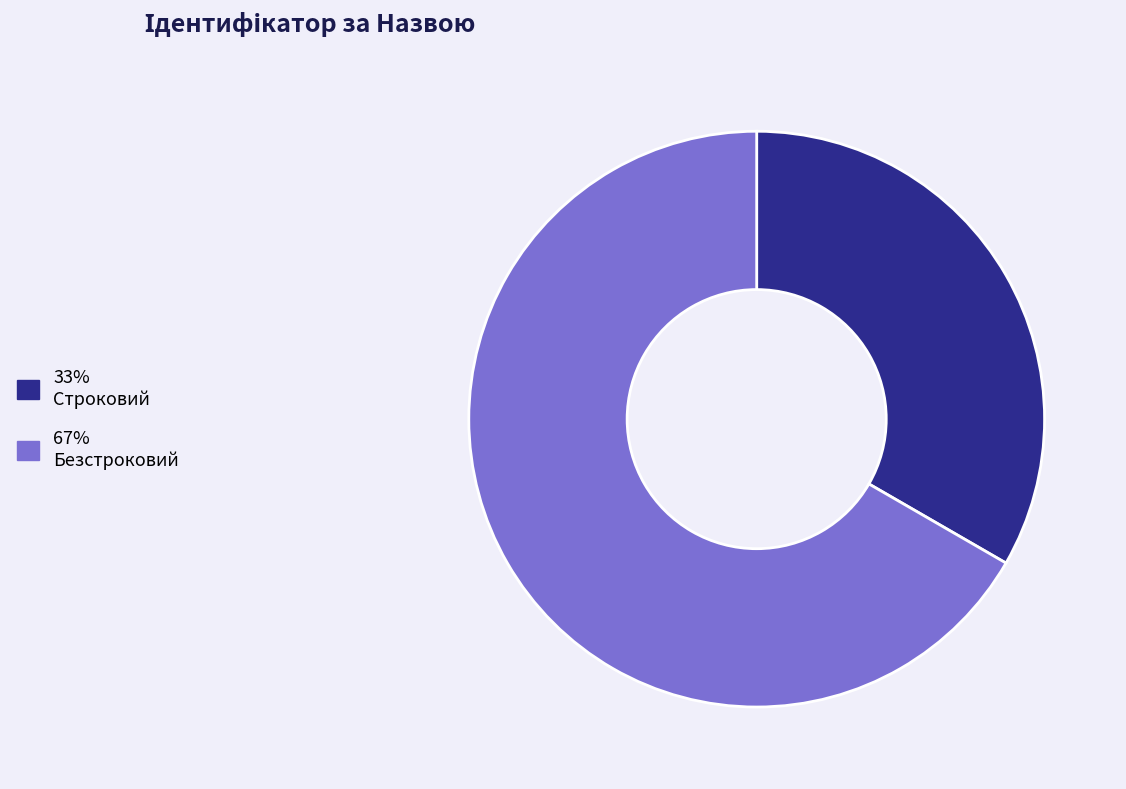

Does any single category account for the majority?

Yes